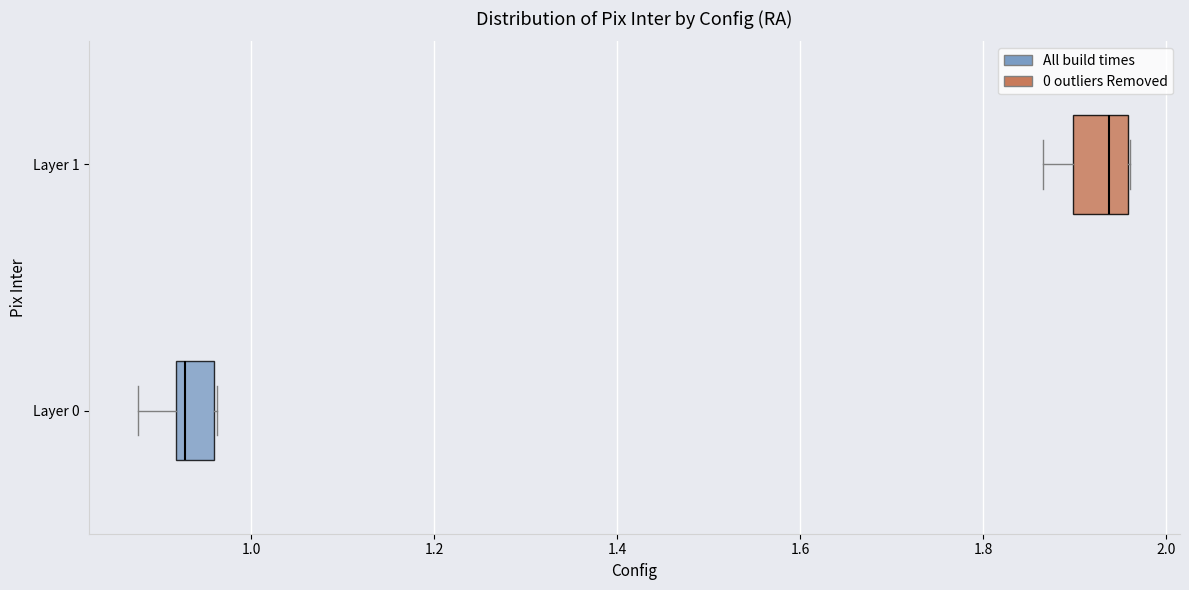

Reading bottom to top, read every box against the x-axis: the position of its median line, the range the box covers, and the ends of its whiskers. The values are not printed on the chart, so give them approximately, as read against the axis.

Layer 0: median 0.92 (just right of the box's left edge), box 0.92 to 0.96, whiskers 0.88 to 0.96
Layer 1: median 1.94, box 1.90 to 1.96, whiskers 1.86 to 1.96